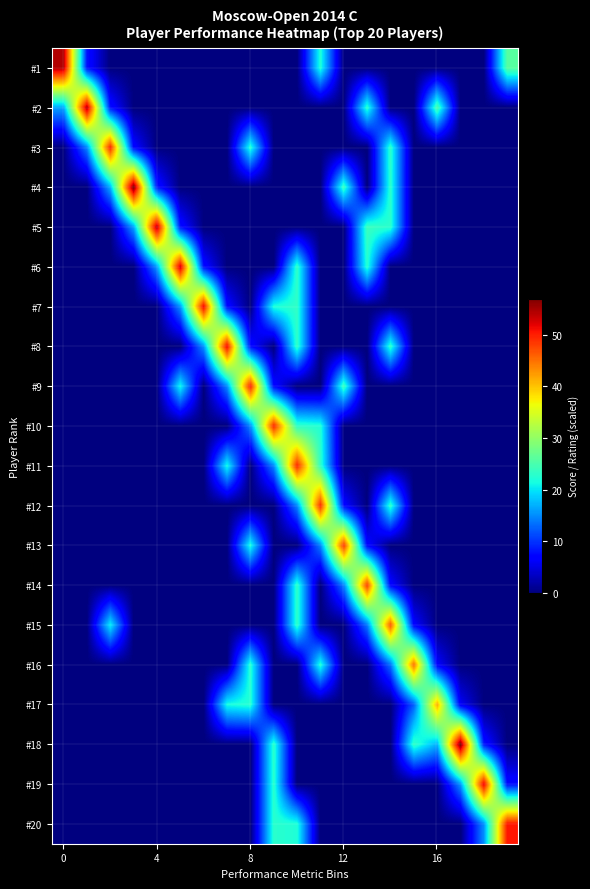

How many categories are shown in the chart?

20